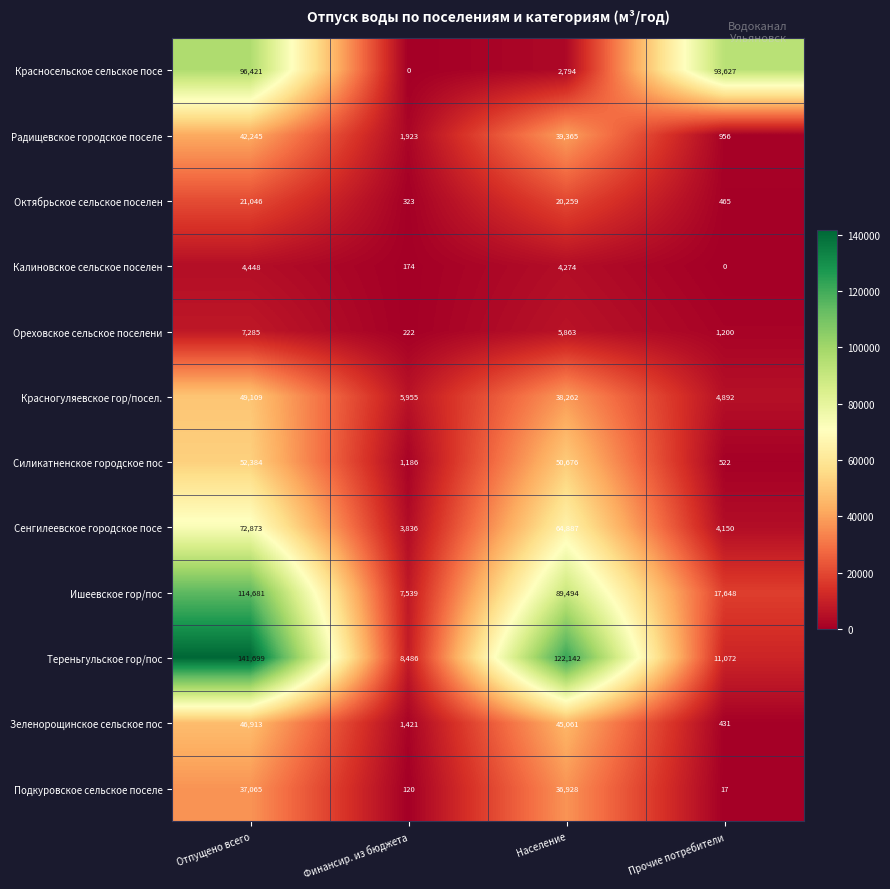

Is it true that Красносельское сельское посе equals 20888 at Отпущено всего?

False